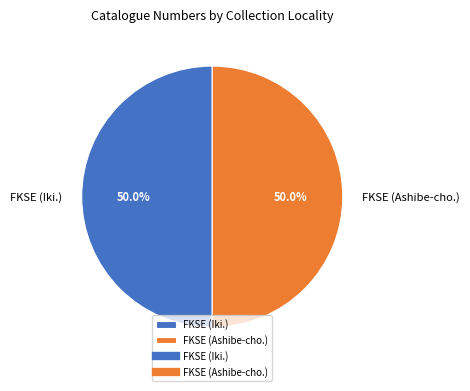

The FKSE (Ashibe-cho.) slice represents 50% of the pie. True or false?

True